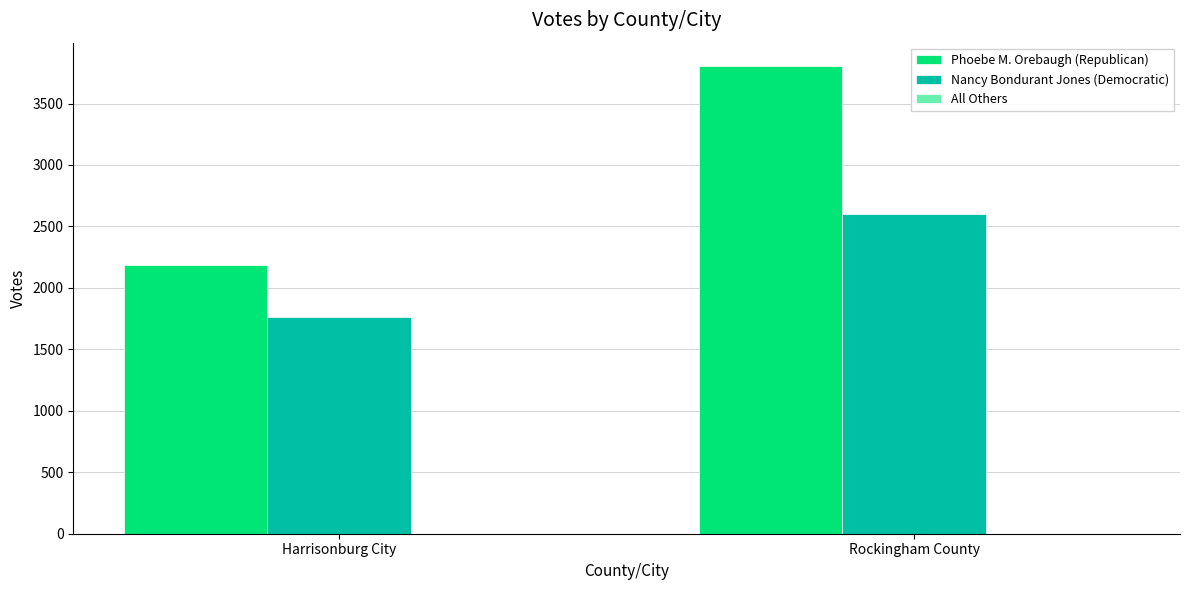

The Phoebe M. Orebaugh (Republican) series shows 730 at Harrisonburg City. True or false?

False